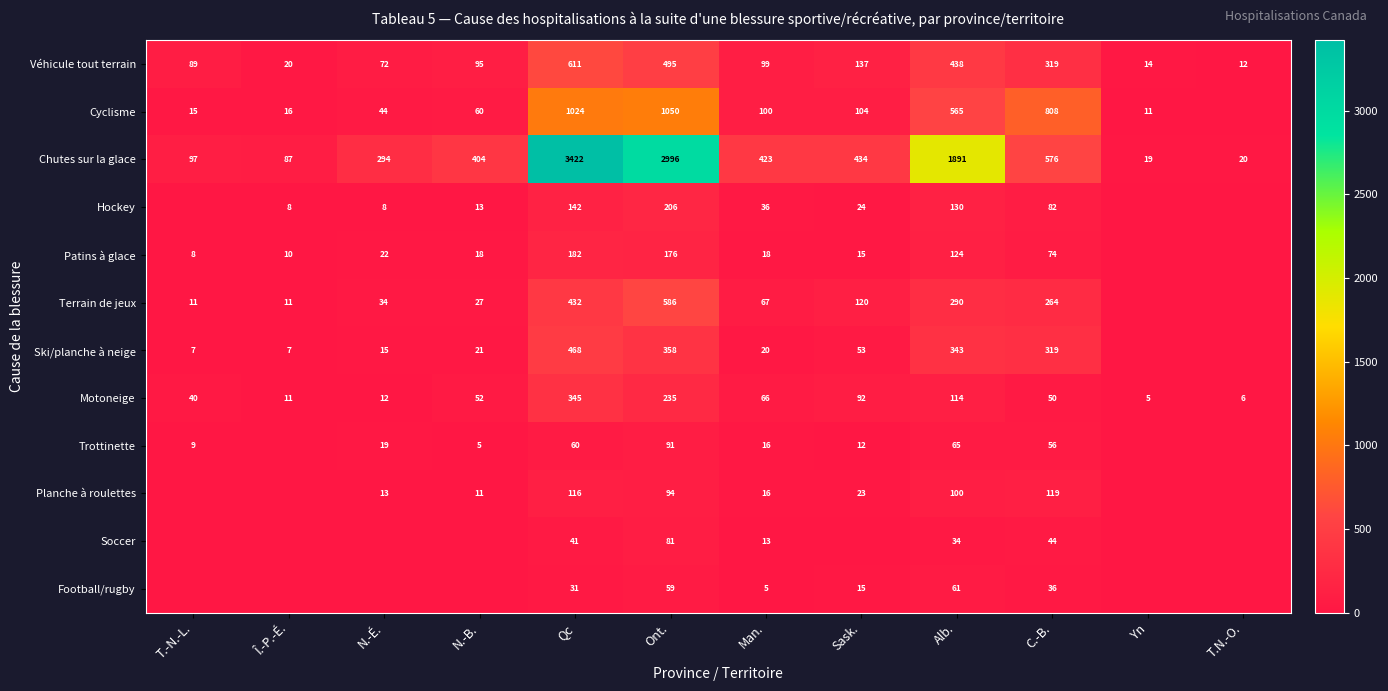

At which label does Chutes sur la glace first exceed 423?

Qc